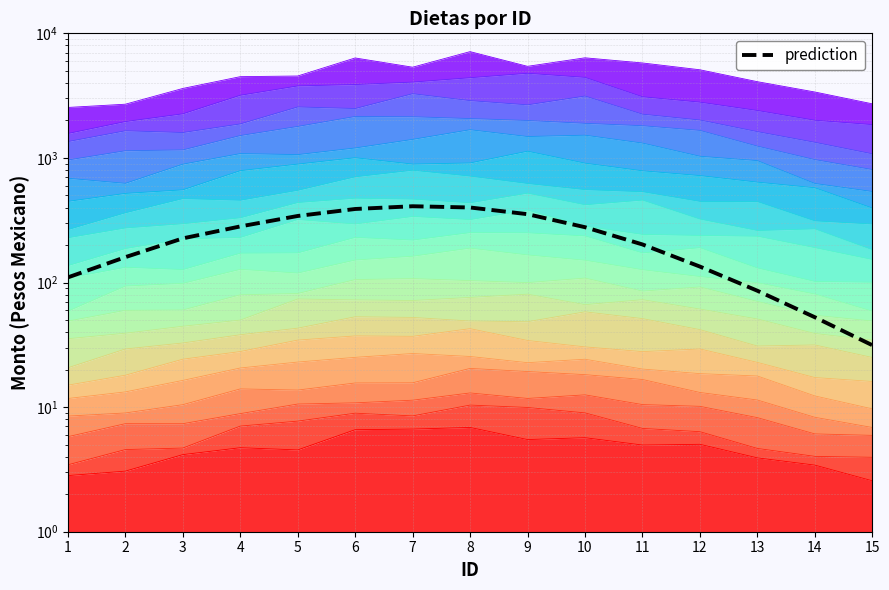

What is the difference between the maximum and minimum values?

378.1